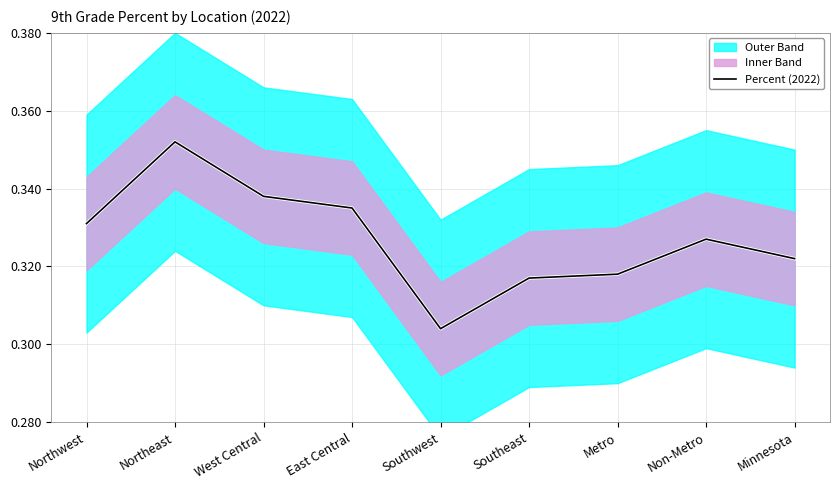

Reading left to right, list all the values displayed in this chart.

Northwest=0.3	Northeast=0.4	West Central=0.3	East Central=0.3	Southwest=0.3	Southeast=0.3	Metro=0.3	Non-Metro=0.3	Minnesota=0.3